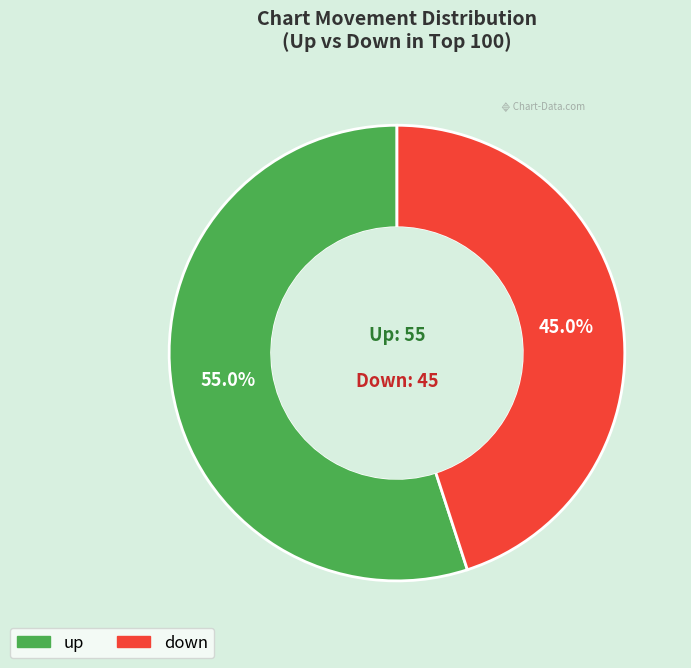

What percentage is NOT represented by down?

55.0%